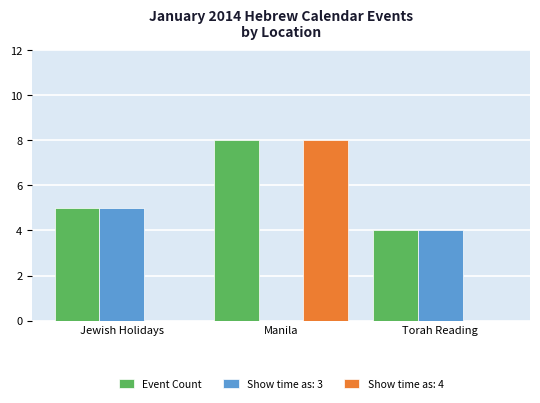

What is the maximum value for Show time as: 3?

5